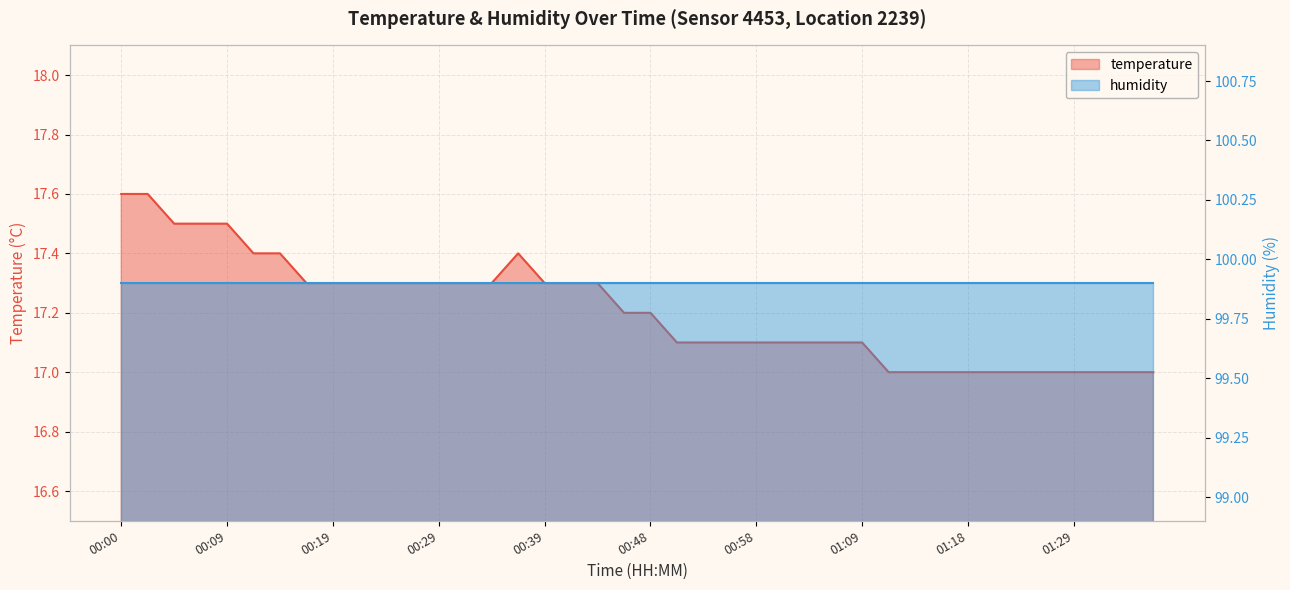

The value at 01:34 is 17.0. True or false?

True